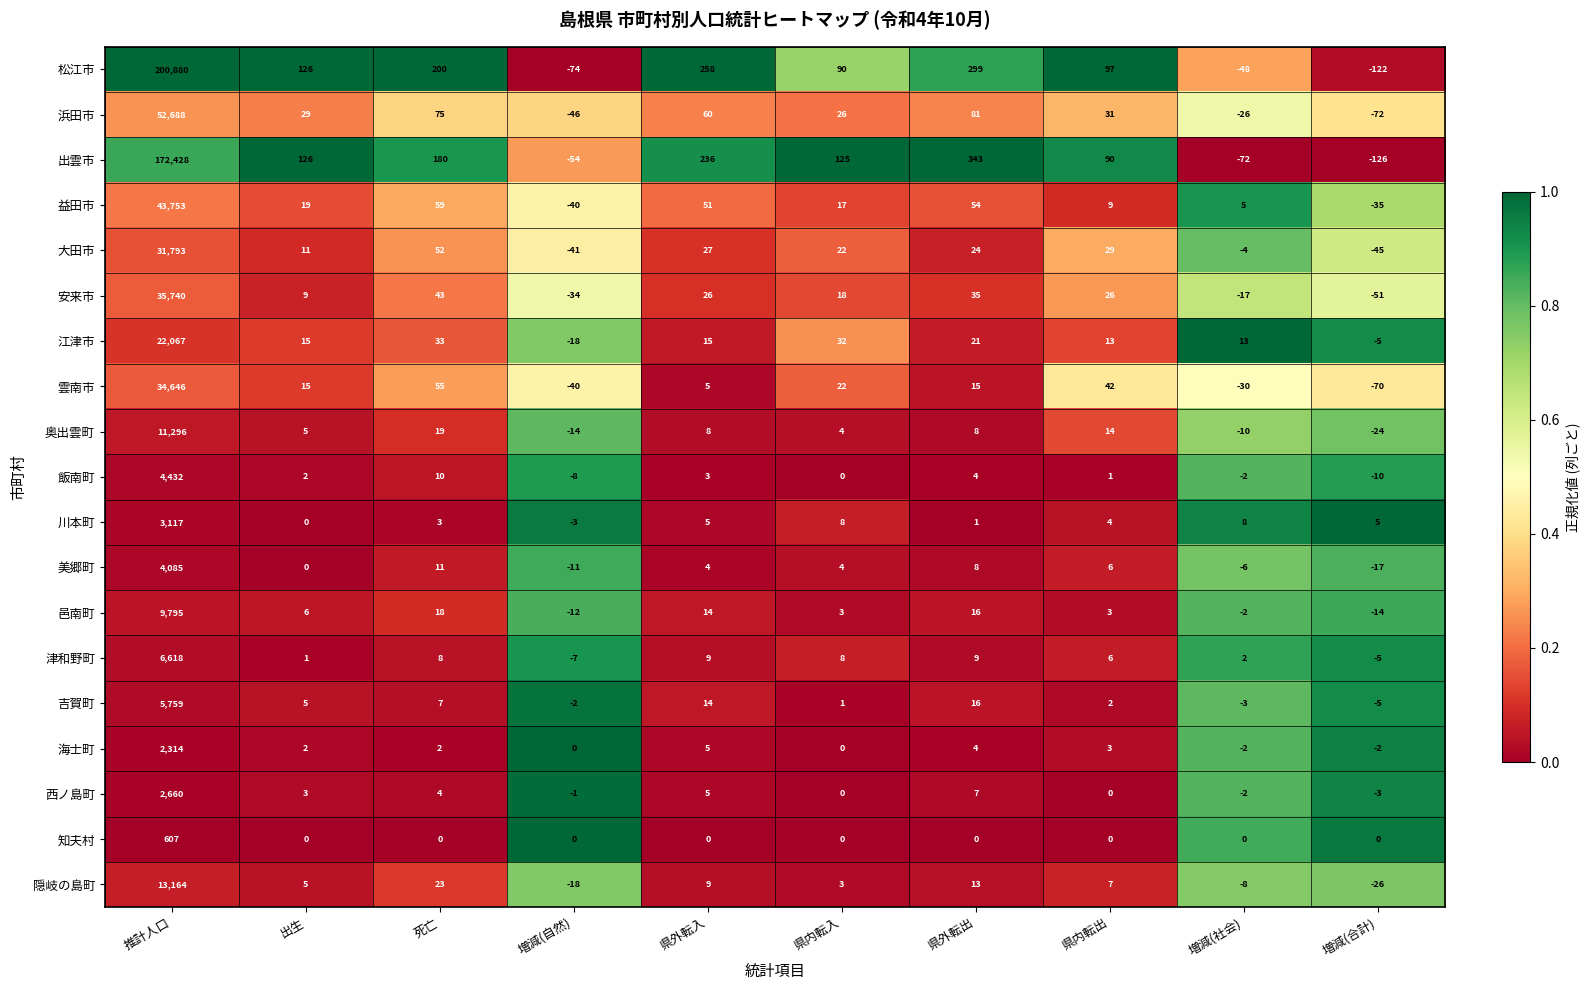

The value of 川本町 at 県内転出 is 3. True or false?

False